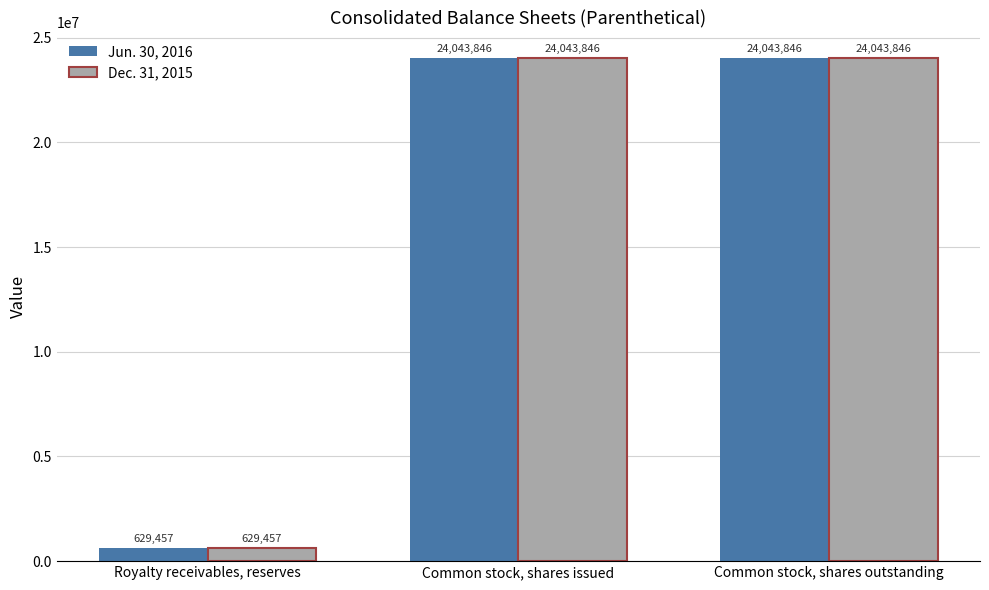

How many series are shown in this chart?

2